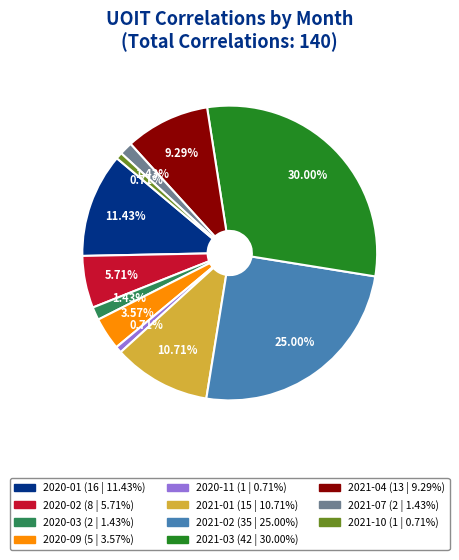

True or false: 2021-04 accounts for 9% of the total.

True